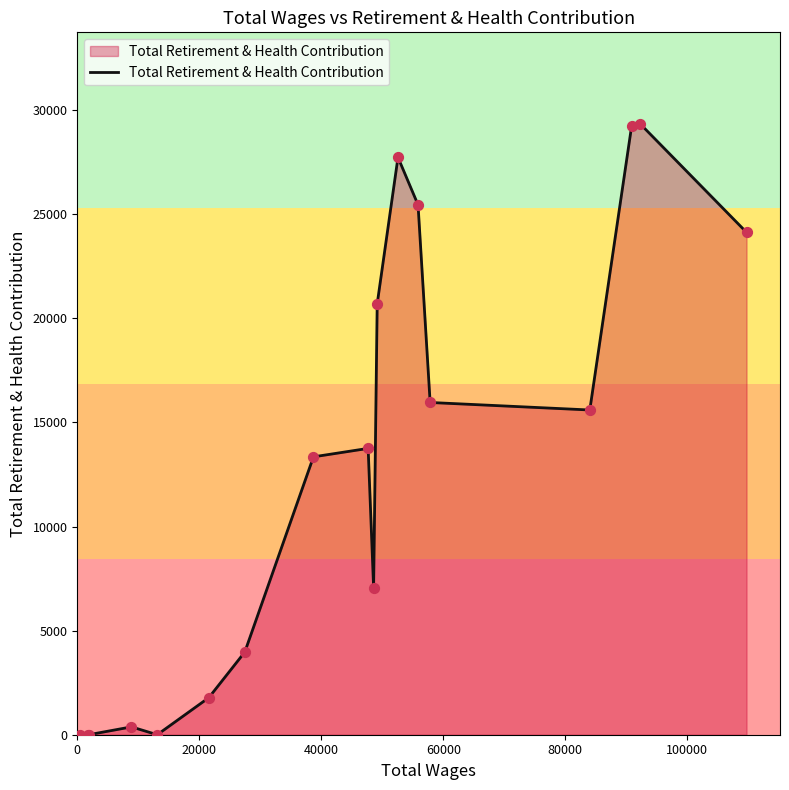

What is the greatest value displayed?

29334